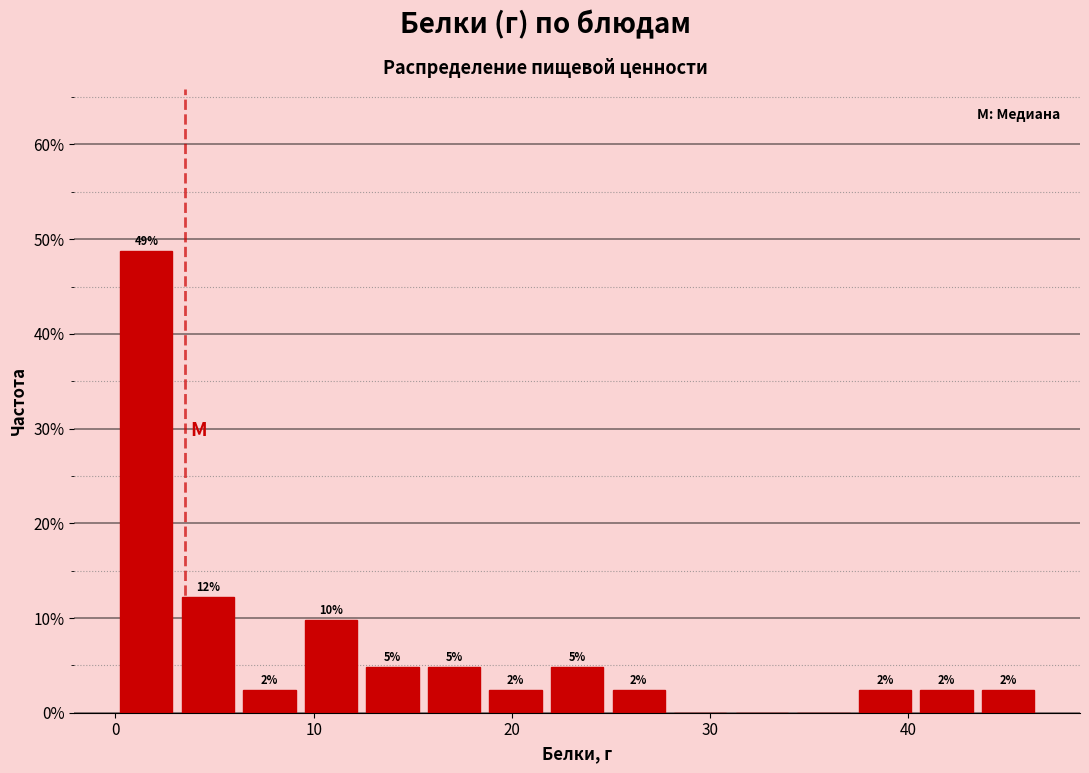

Around what value on the x-axis is the tallest bar? Give the approximate position of its centre, as read against the axis.

2